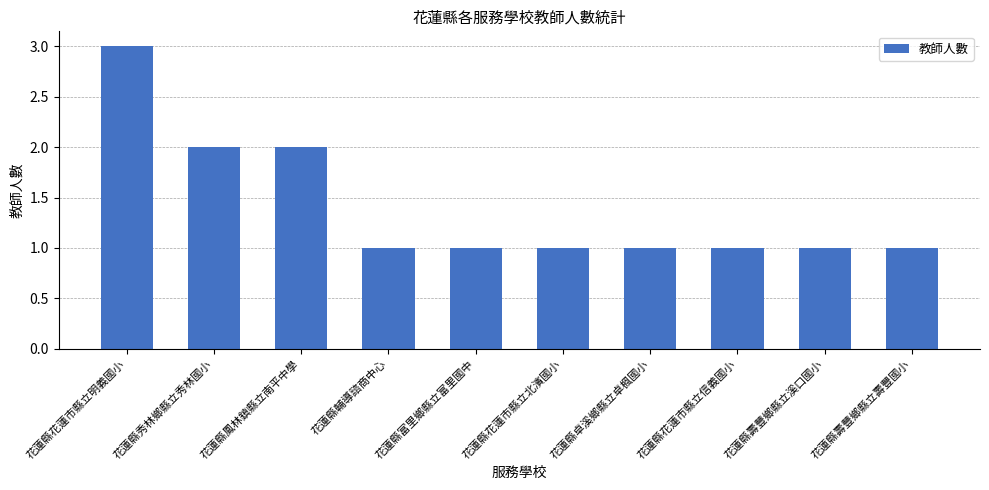

Reading left to right, list all the values displayed in this chart.

花蓮縣花蓮市縣立明義國小=3	花蓮縣秀林鄉縣立秀林國小=2	花蓮縣鳳林鎮縣立南平中學=2	花蓮縣輔導諮商中心=1	花蓮縣富里鄉縣立富里國中=1	花蓮縣花蓮市縣立北濱國小=1	花蓮縣卓溪鄉縣立卓楓國小=1	花蓮縣花蓮市縣立信義國小=1	花蓮縣壽豐鄉縣立溪口國小=1	花蓮縣壽豐鄉縣立壽豐國小=1